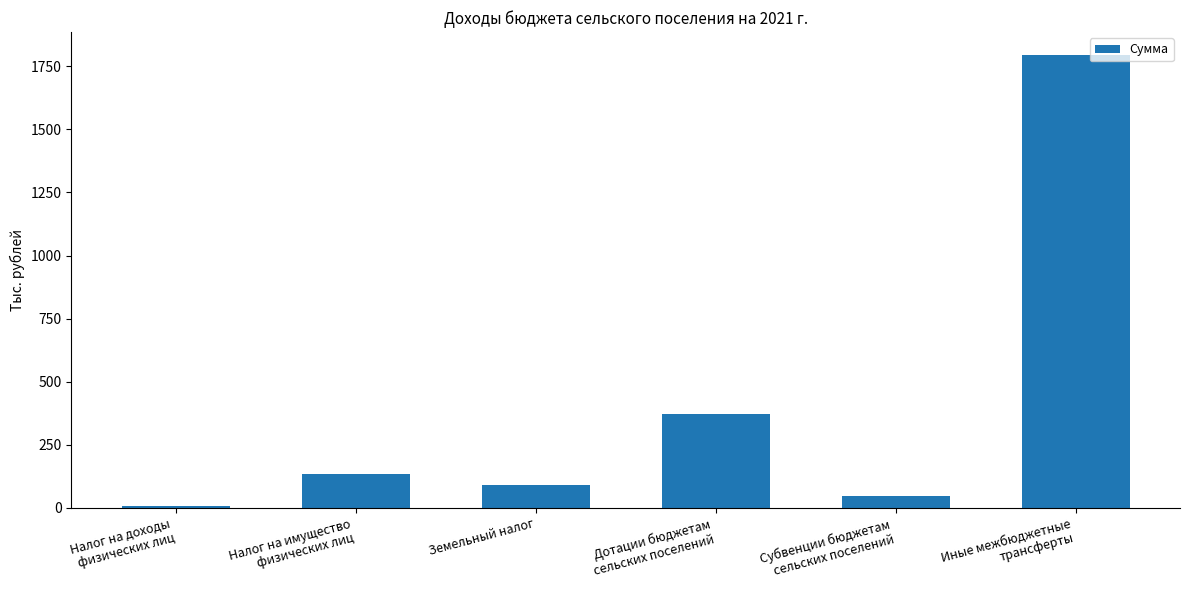

List the labels in order of value, largest first.

Иные межбюджетные
трансферты, Дотации бюджетам
сельских поселений, Налог на имущество
физических лиц, Земельный налог, Субвенции бюджетам
сельских поселений, Налог на доходы
физических лиц